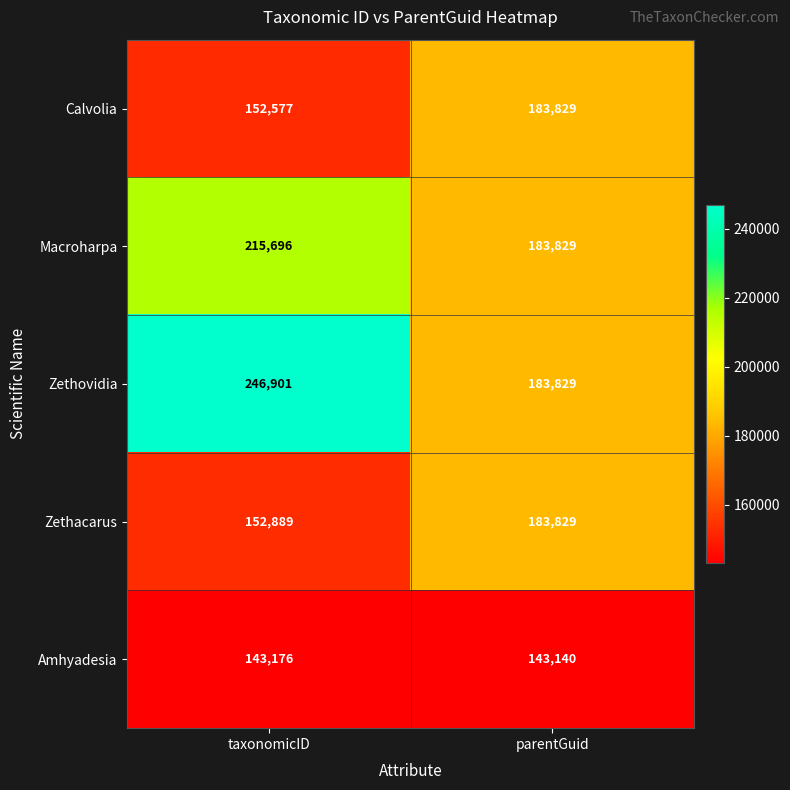

Read the Calvolia value at parentGuid, to the nearest 100.

183800